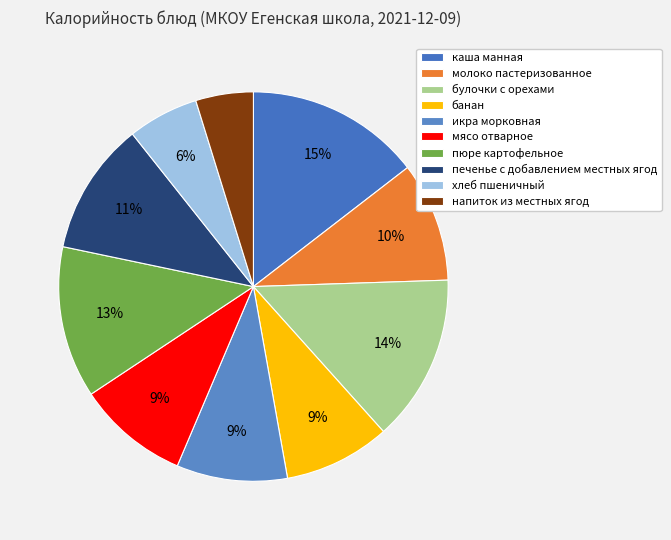

What percentage do молоко пастеризованное and икра морковная together represent?

19.1%